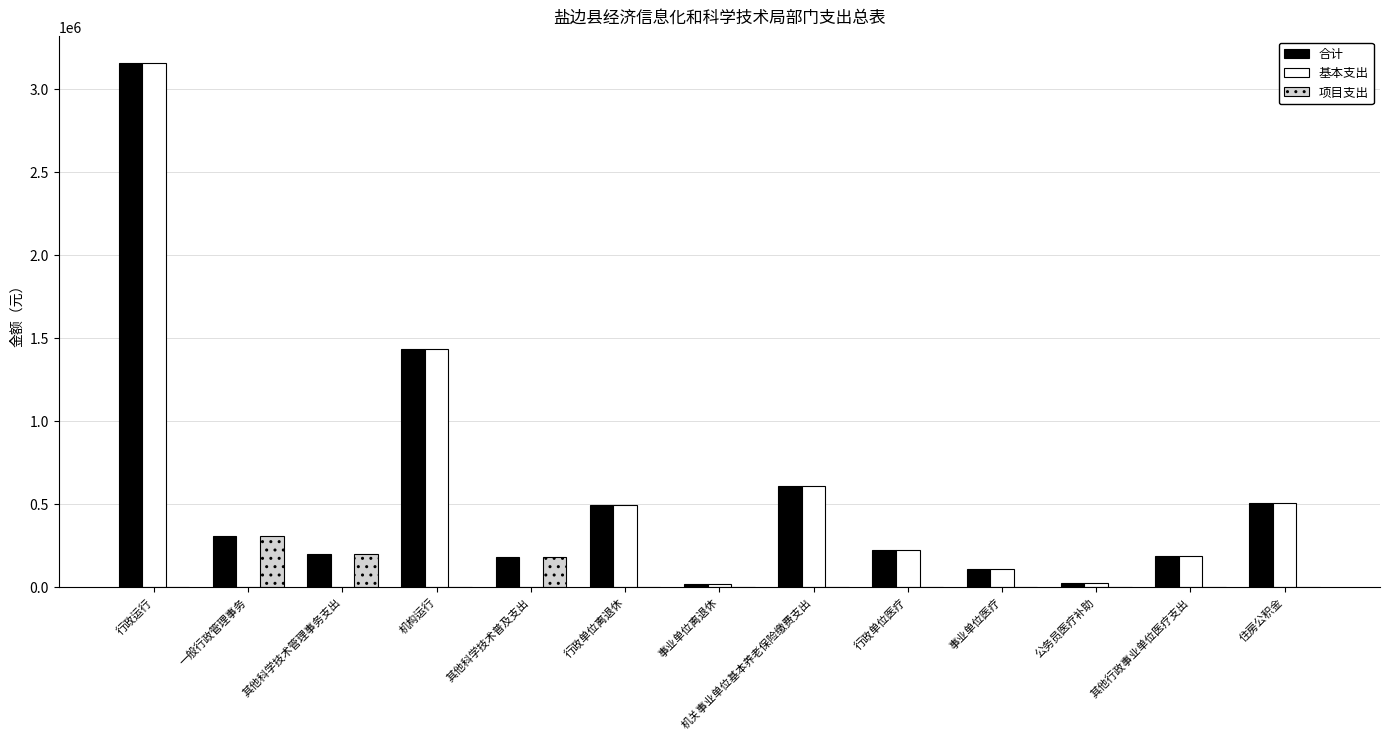

What is the sum of the 基本支出 values at 其他行政事业单位医疗支出 and 机关事业单位基本养老保险缴费支出?

792756.2